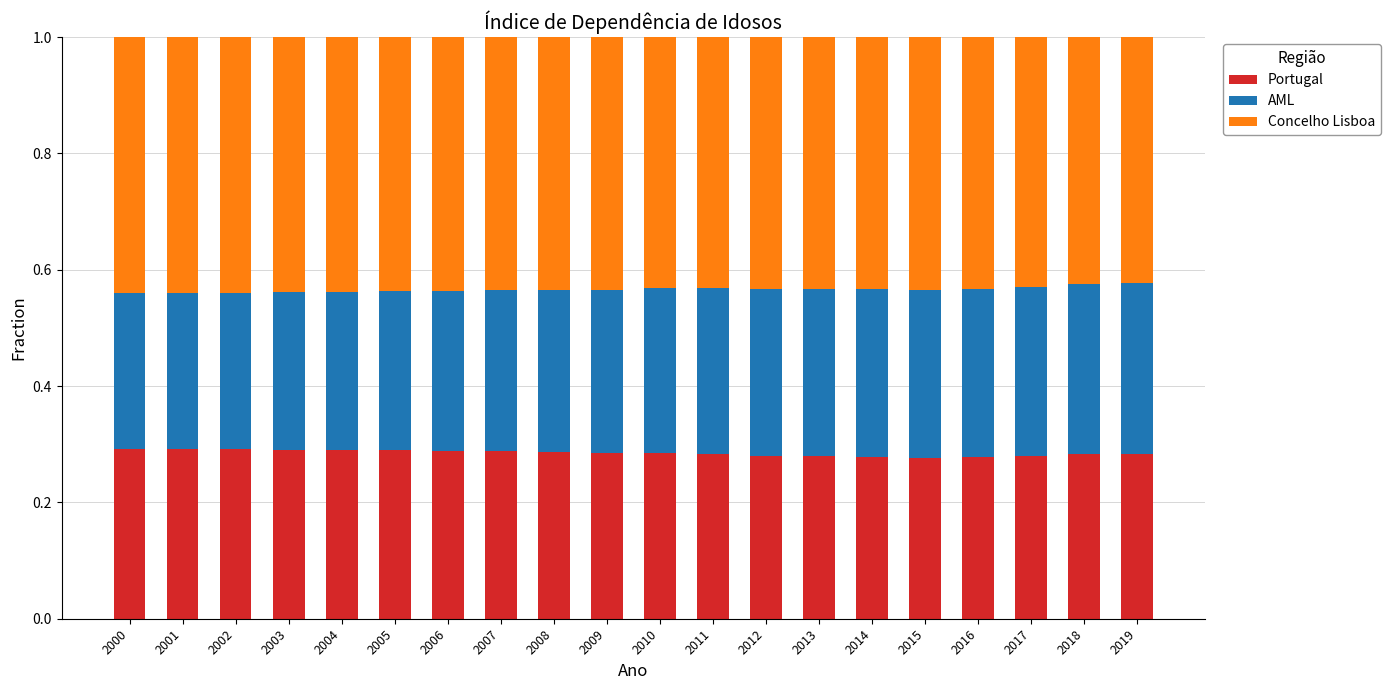

The Portugal series shows 0.3 at 2004. True or false?

True